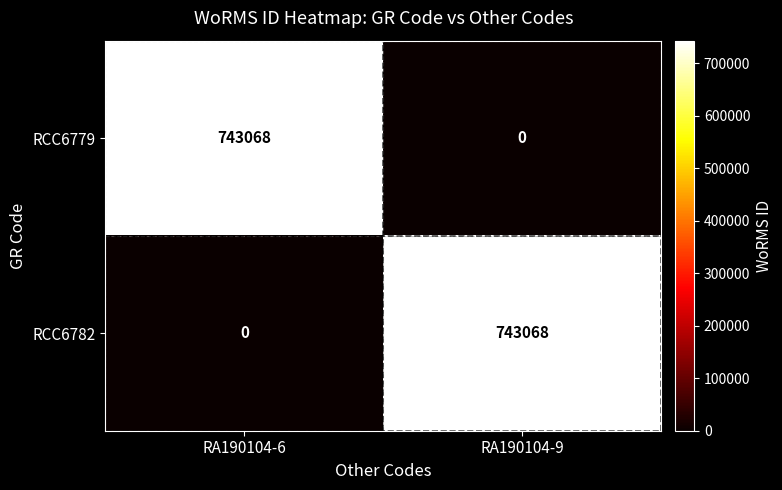

Reading left to right, list all the values displayed in this chart.

RCC6779: RA190104-6=743068	RA190104-9=0
RCC6782: RA190104-6=0	RA190104-9=743068